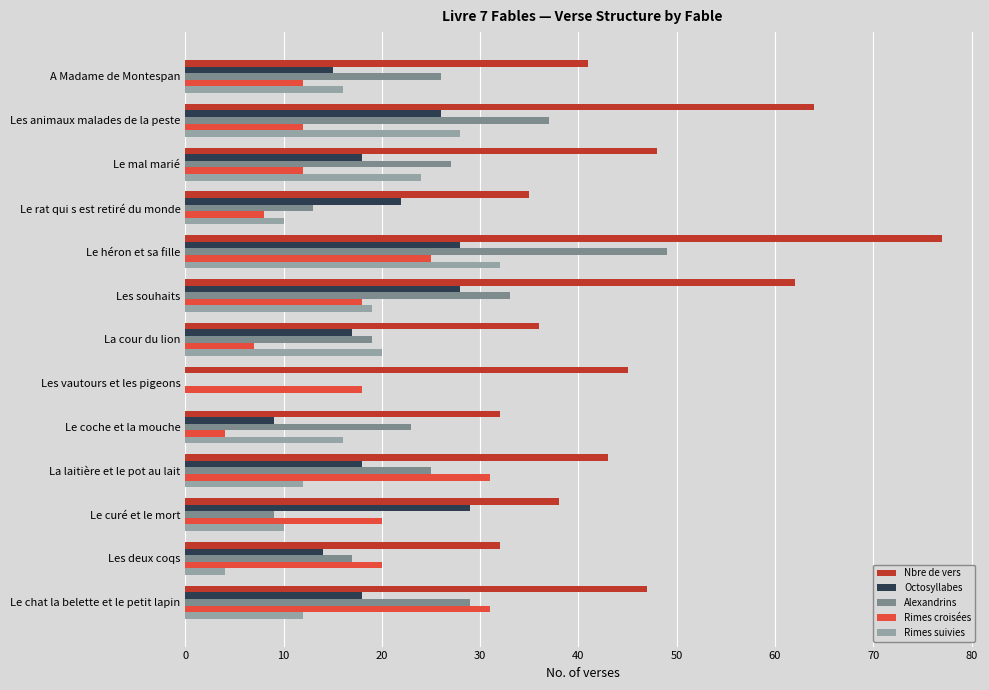

What is the sum of all Alexandrins values?

307